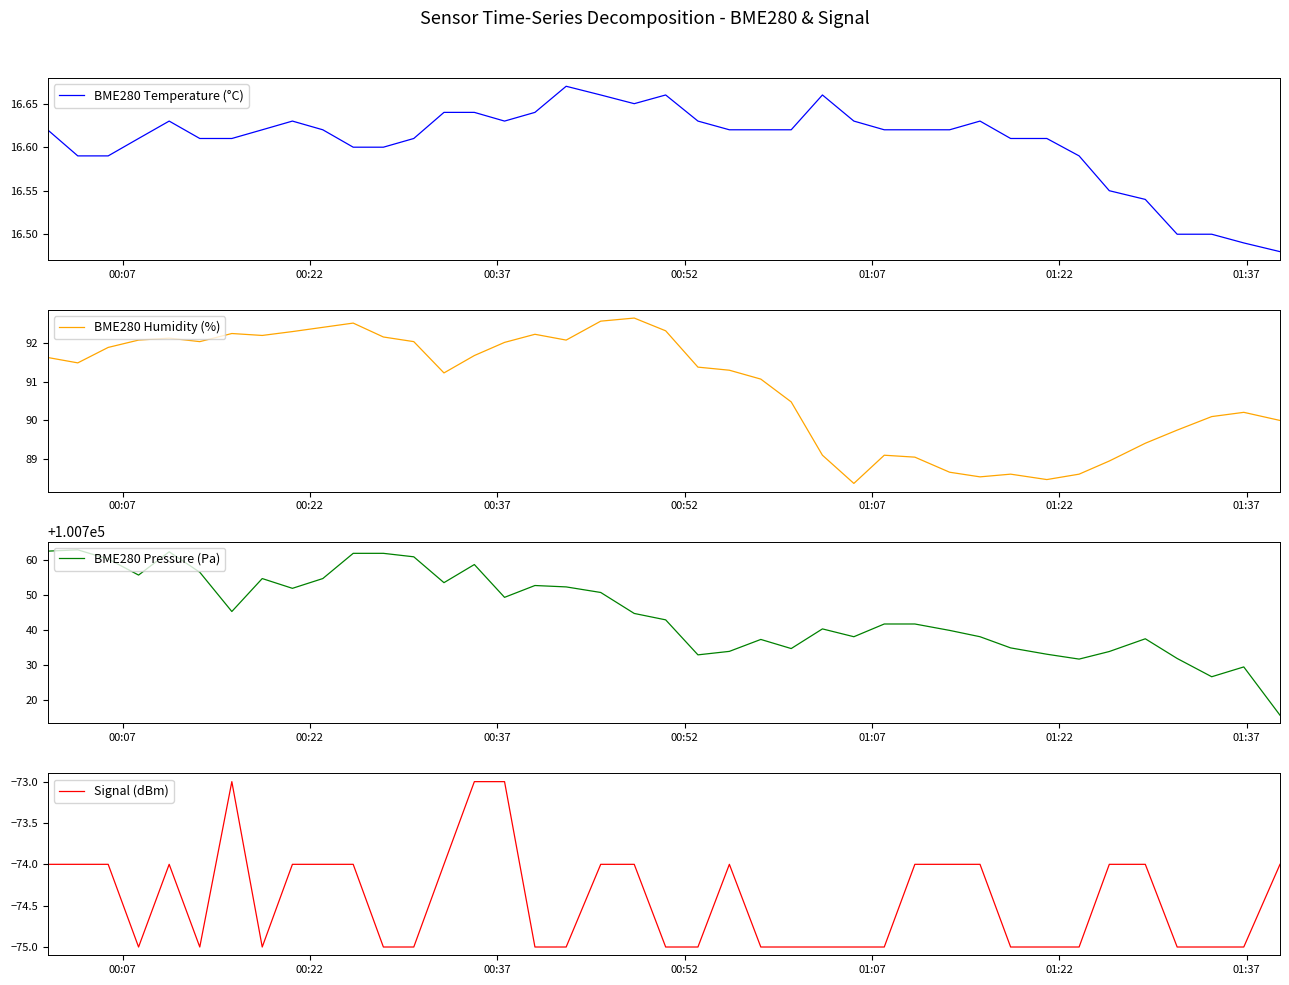

What is the lowest value of the BME280 Humidity (%) series?

88.4